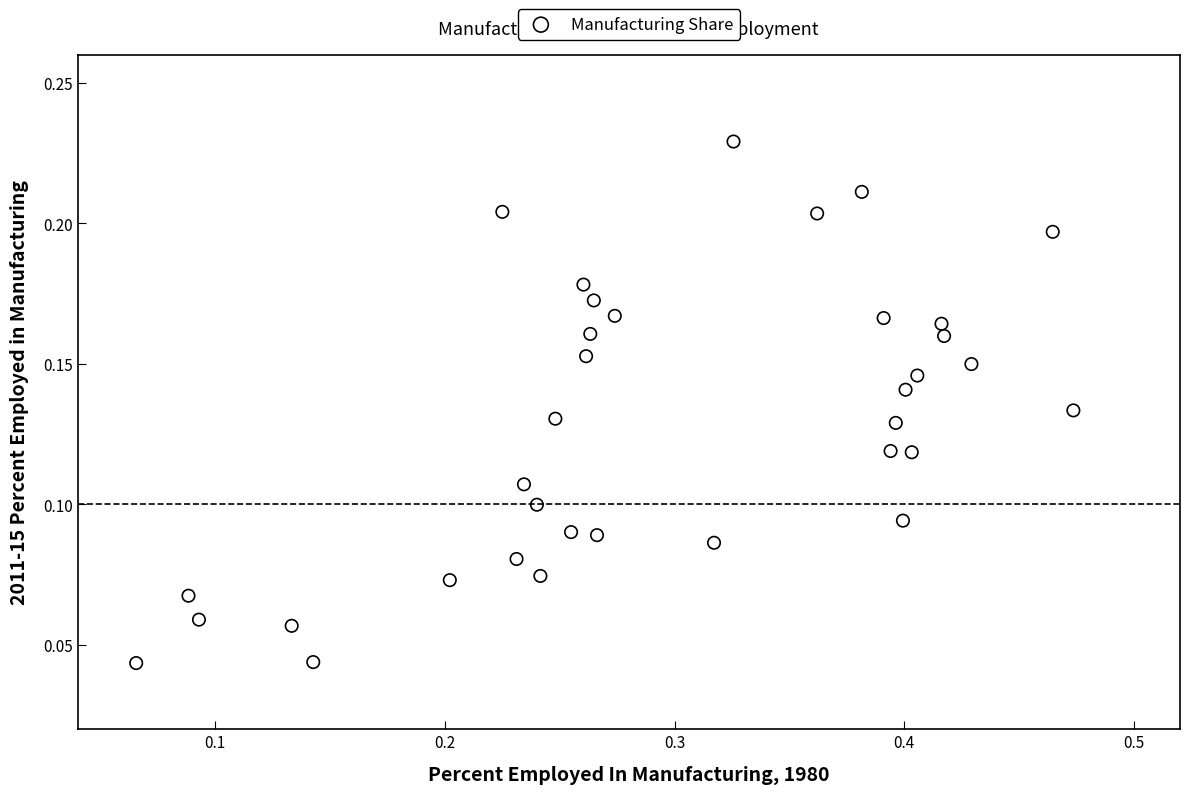

What is the range of X values (max minus min)?

0.4